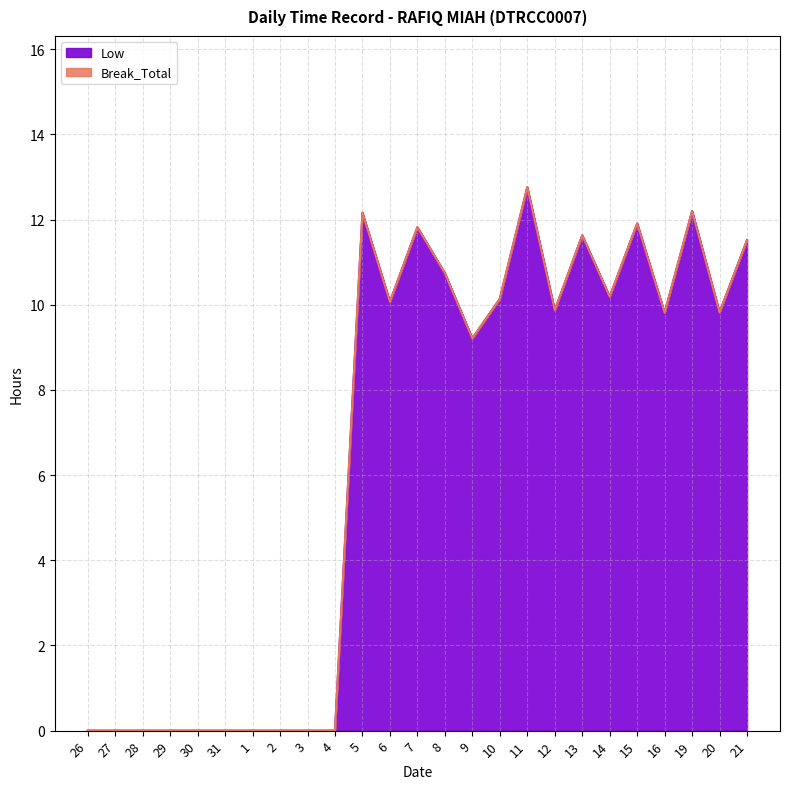

At which category does the chart reach its minimum across all series?

26